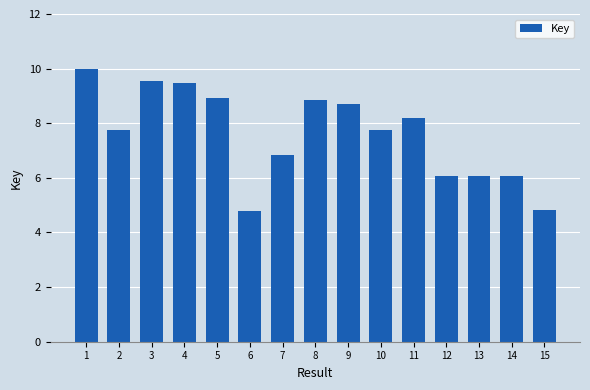

What is the minimum value shown in the chart?

4.8